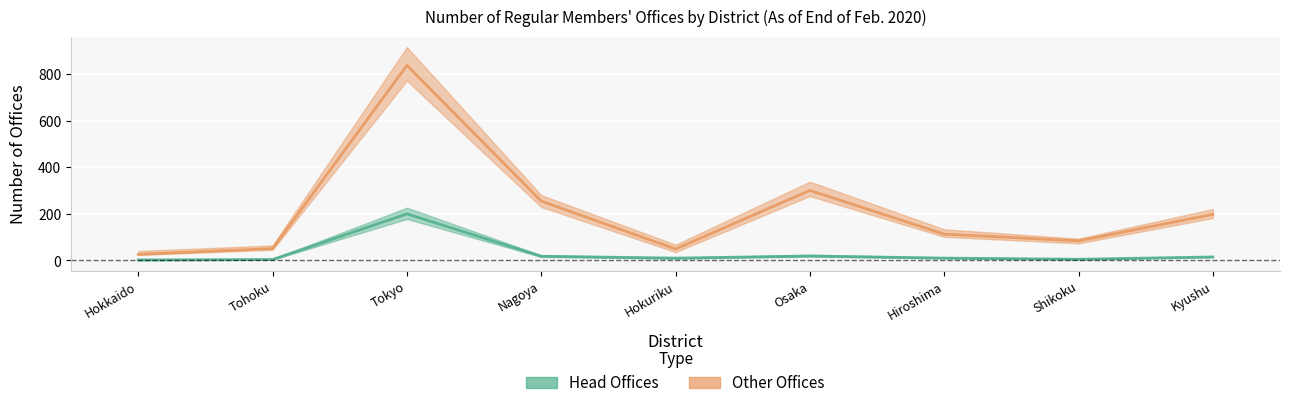

What are all the series names shown in the legend?

Head Offices, Other Offices